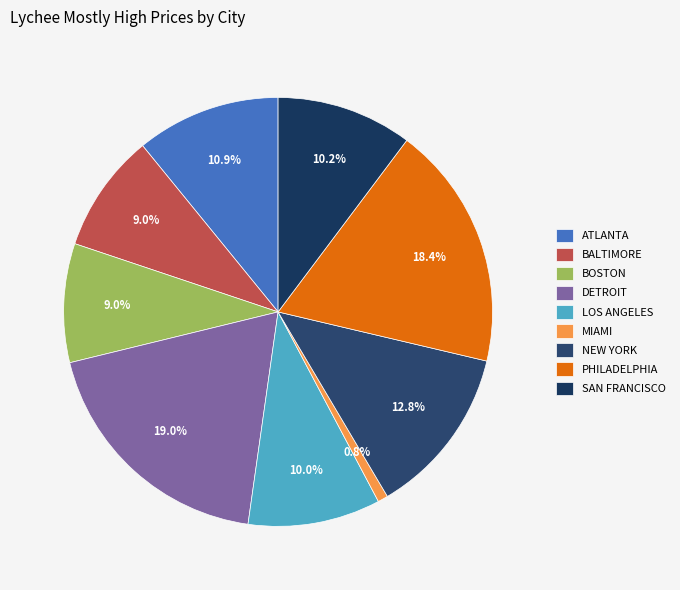

Is LOS ANGELES the majority of the pie?

No